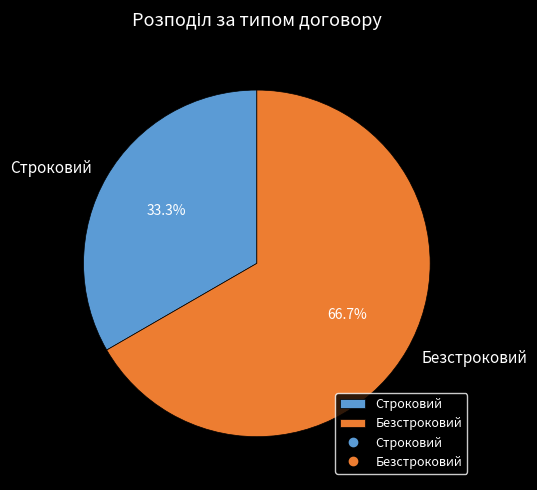

The Безстроковий slice represents 61% of the pie. True or false?

False